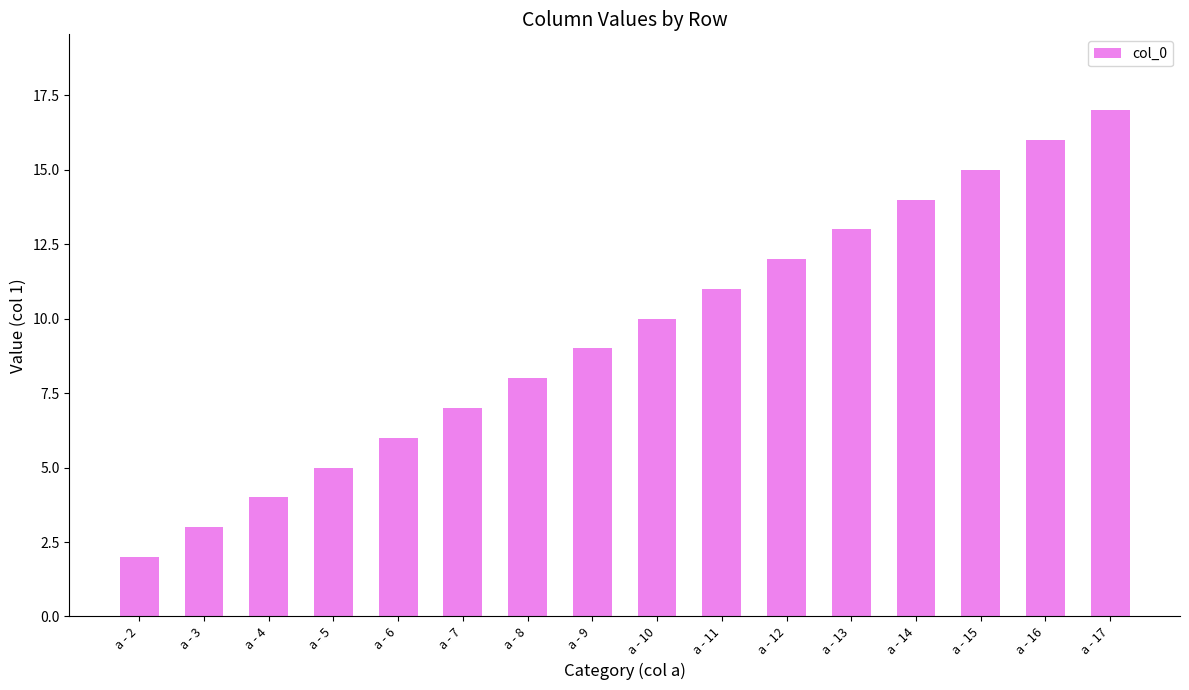

What is the value of the 10th bar from the left?

11